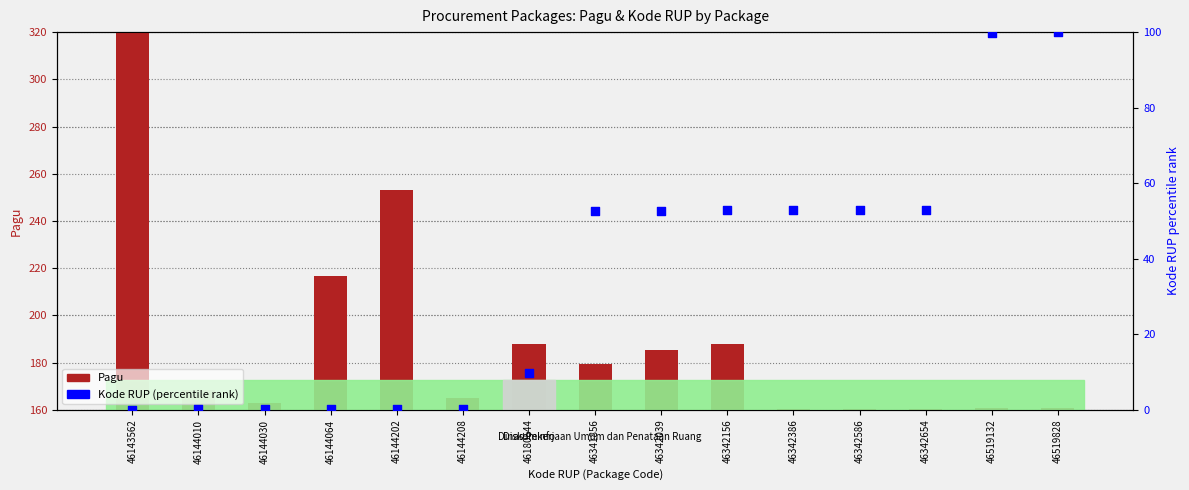

What are all the series names shown in the legend?

Pagu, Kode RUP (percentile)